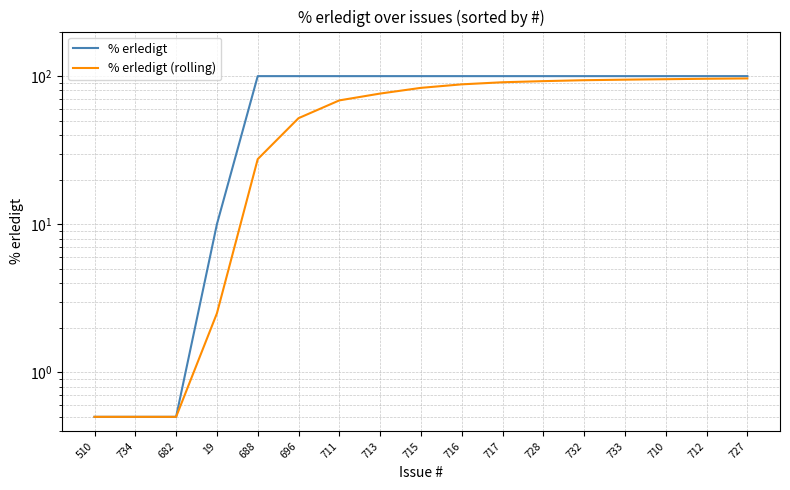

What is the label of the 9th point from the right?

715